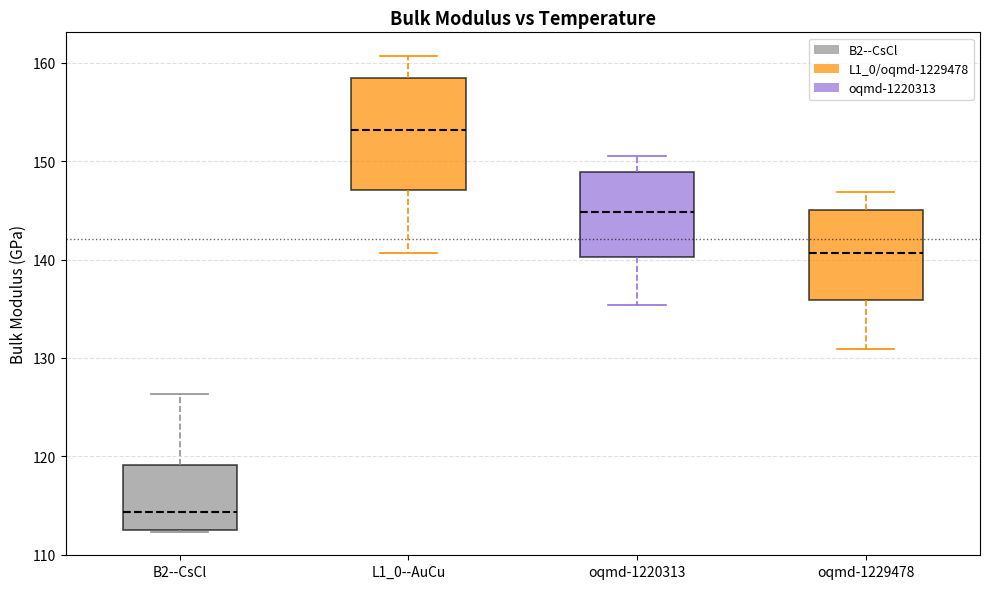

Reading left to right, read every box against the y-axis: the position of its median line, the range the box covers, and the ends of its whiskers. The values are not printed on the chart, so give them approximately, as read against the axis.

B2--CsCl: median 114, box 113 to 119, whiskers 112 to 126
L1_0--AuCu: median 153, box 147 to 158, whiskers 141 to 161
oqmd-1220313: median 145, box 140 to 149, whiskers 135 to 151
oqmd-1229478: median 141, box 136 to 145, whiskers 131 to 147